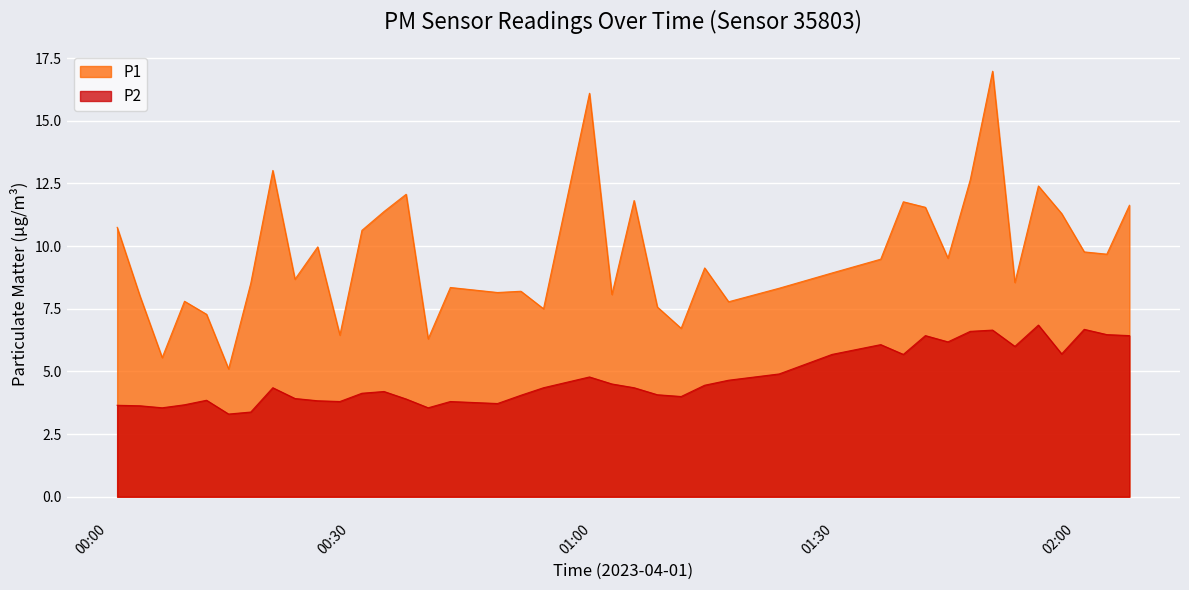

List the series in order of their overall mean, highest first.

P1, P2